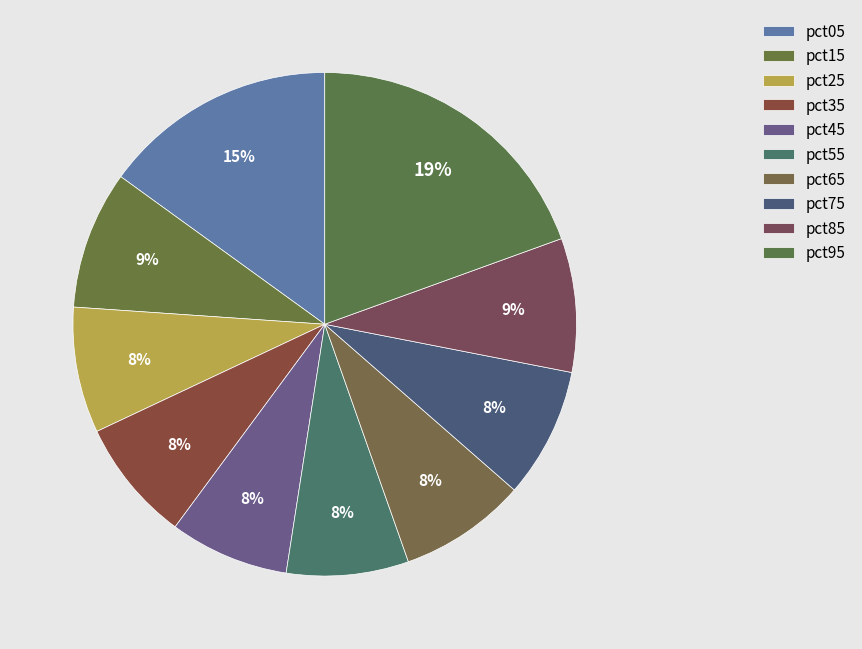

Which category has the smallest portion of the pie?

pct45